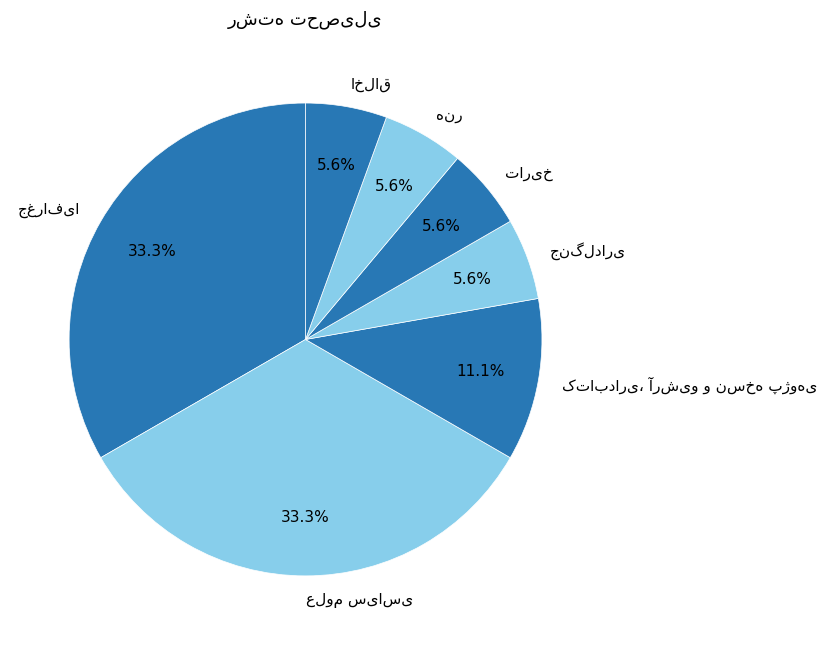

Is there a majority slice in this chart?

No